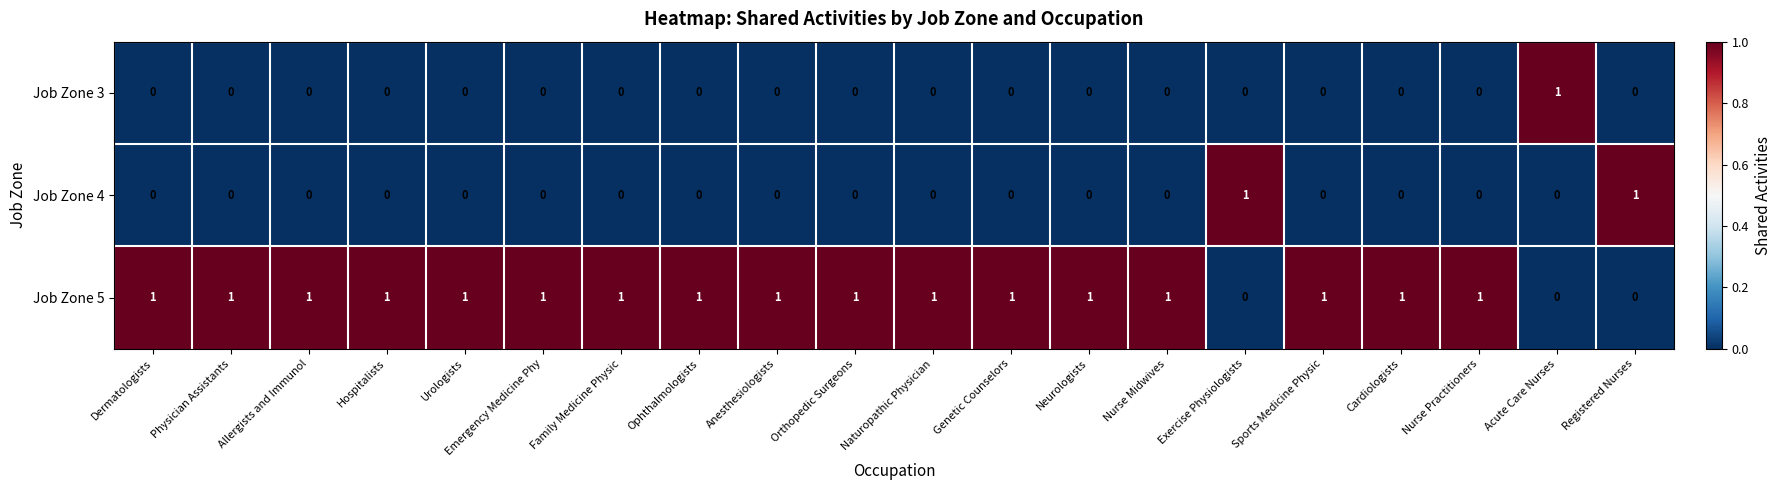

At how many categories does at least one series exceed 0?

20